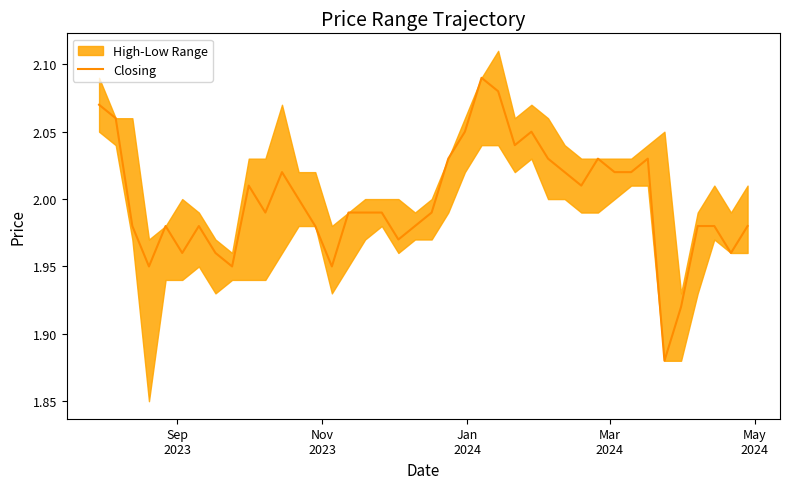

Count the number of categories in the chart.

40